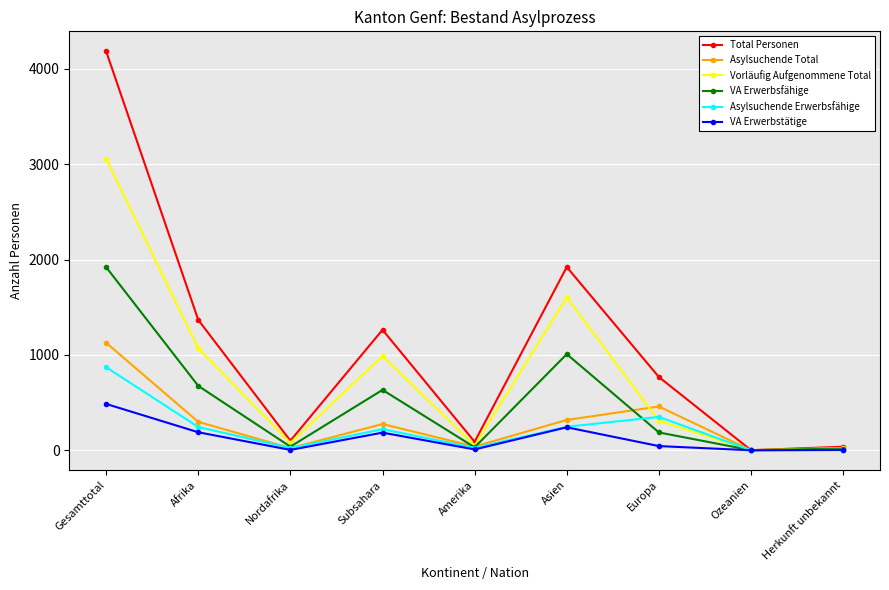

What is the label of the 8th point from the right?

Afrika